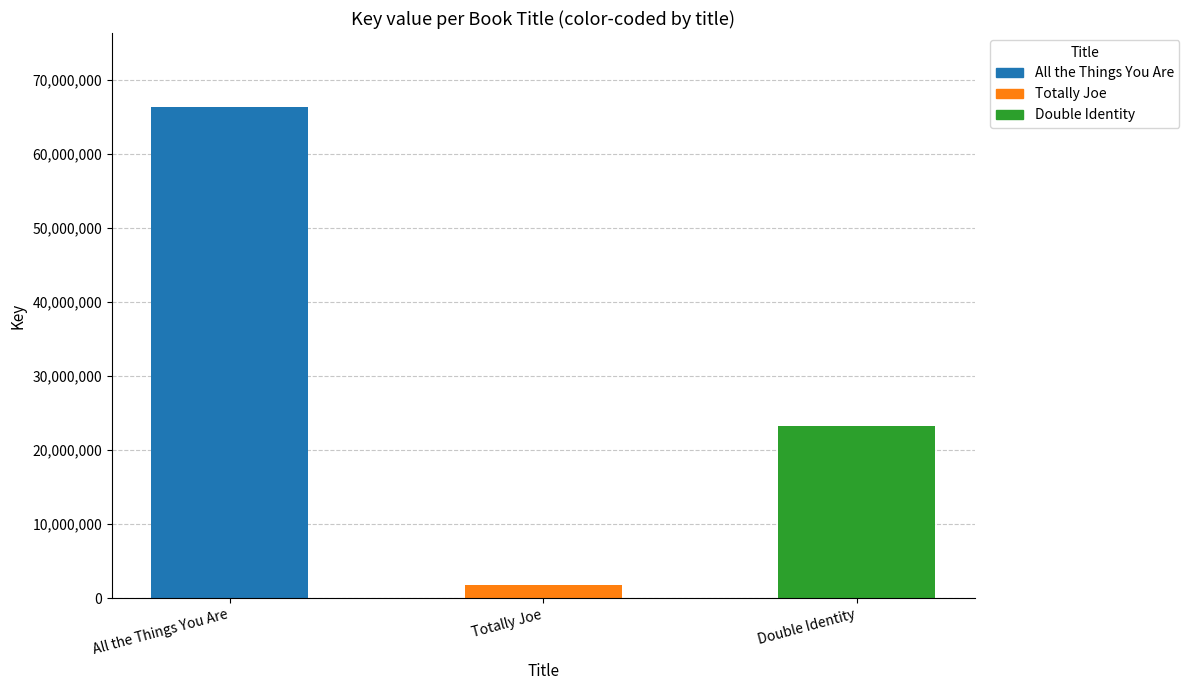

Count the number of data series in this chart.

1